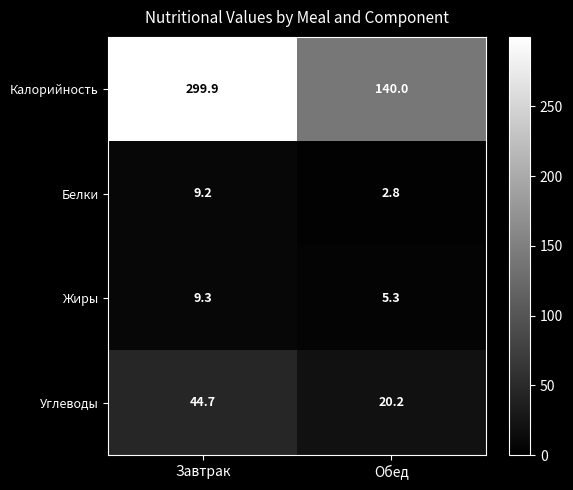

Which series has the largest range (max minus min)?

Калорийность